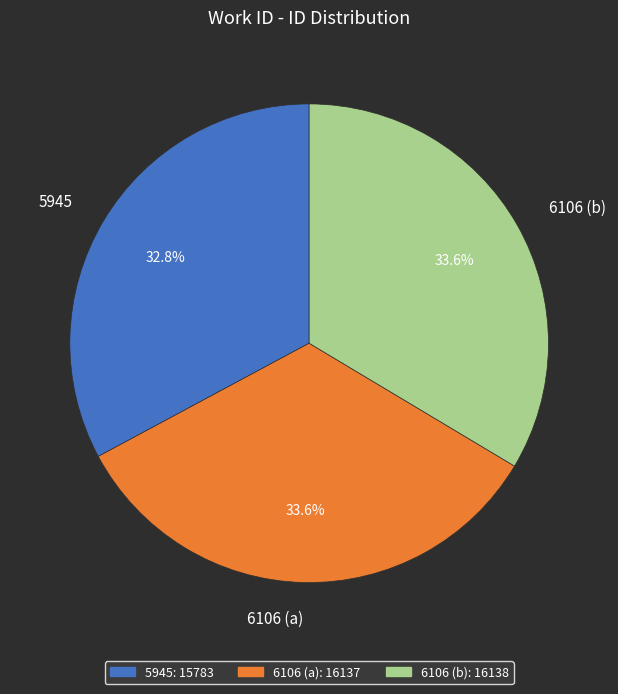

Which slice is the smallest?

5945